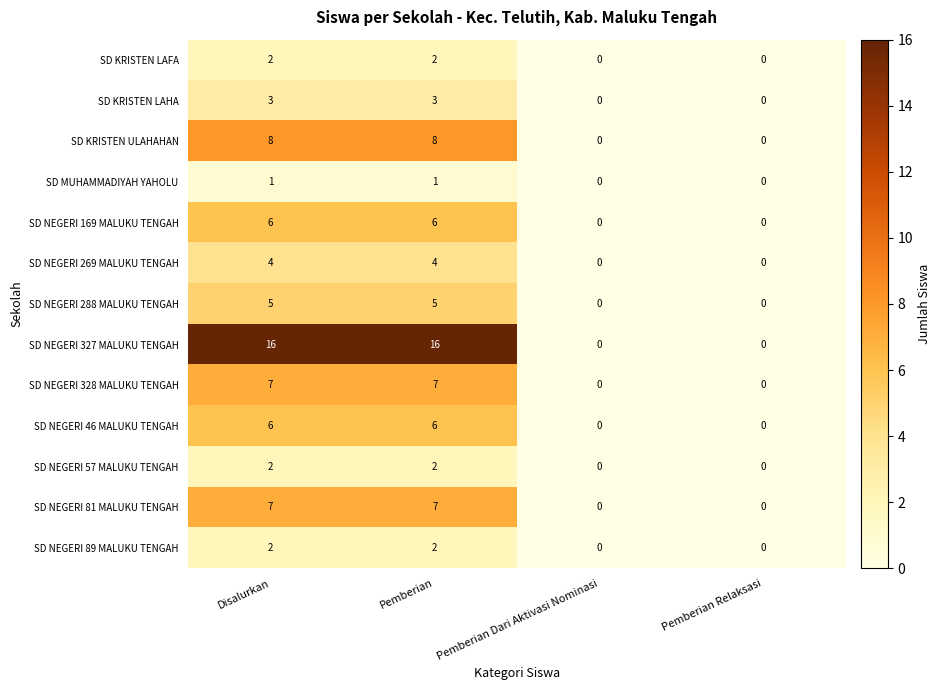

Count the number of data series in this chart.

13